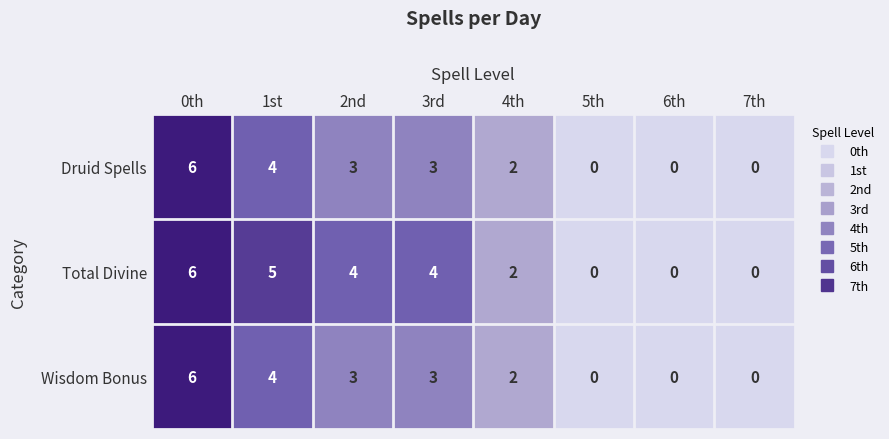

Count the number of data series in this chart.

3